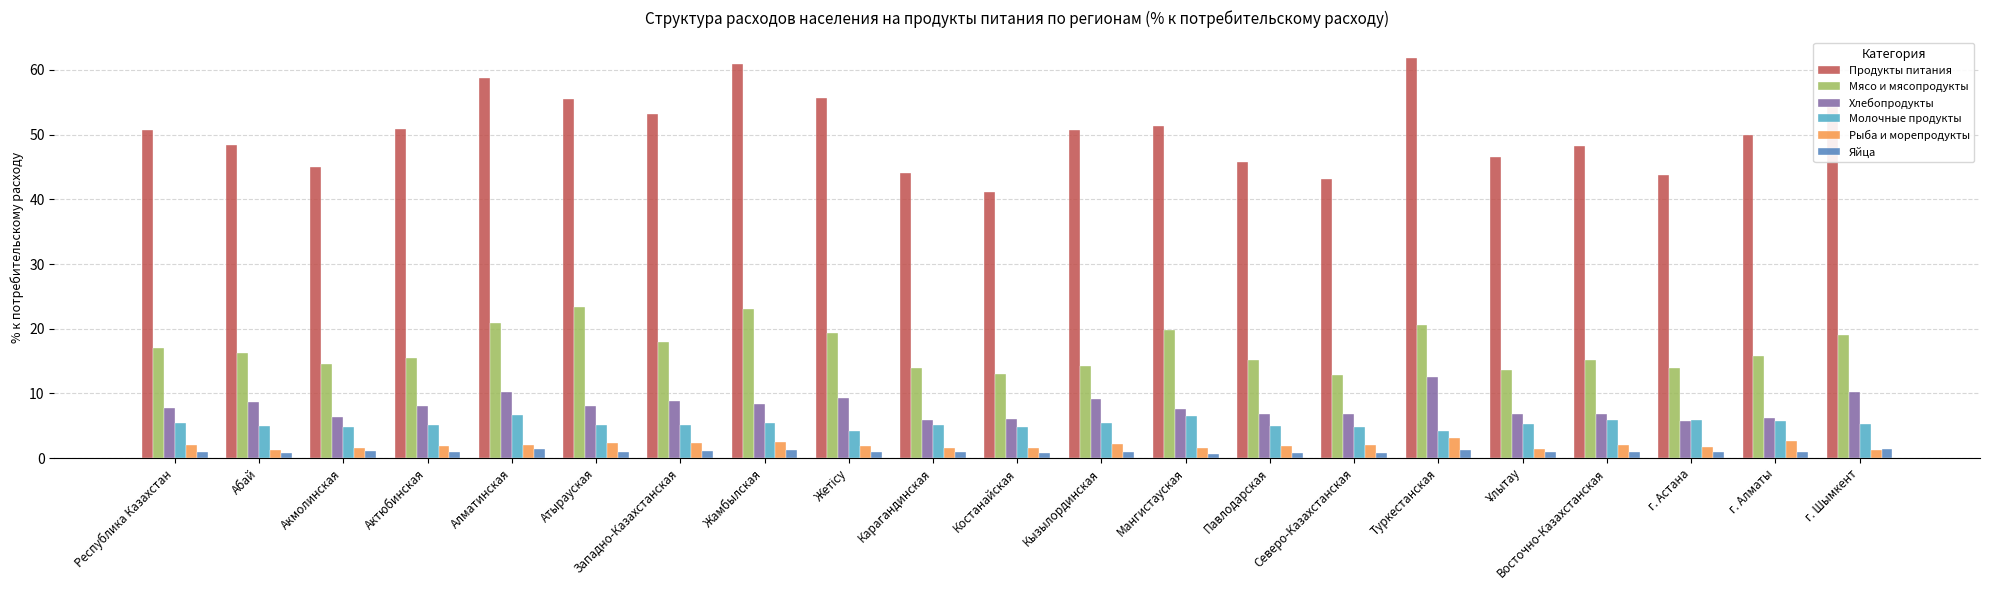

Does the chart contain stacked bars?

No